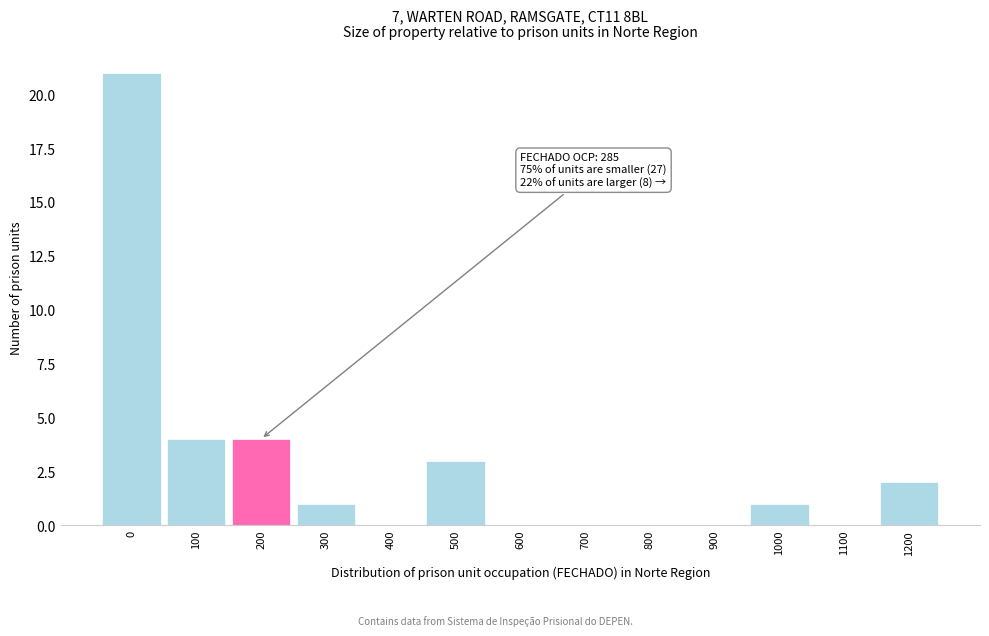

Reading left to right, what are all the values shown in this chart?

0=21	100=4	200=4	300=1	400=0	500=3	600=0	700=0	800=0	900=0	1000=1	1100=0	1200=2